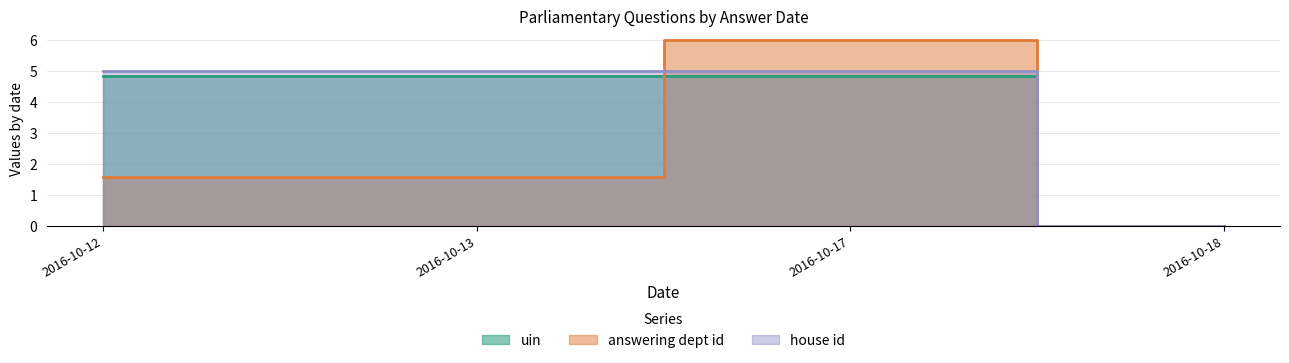

Which category has the highest value across all series?

2016-10-17